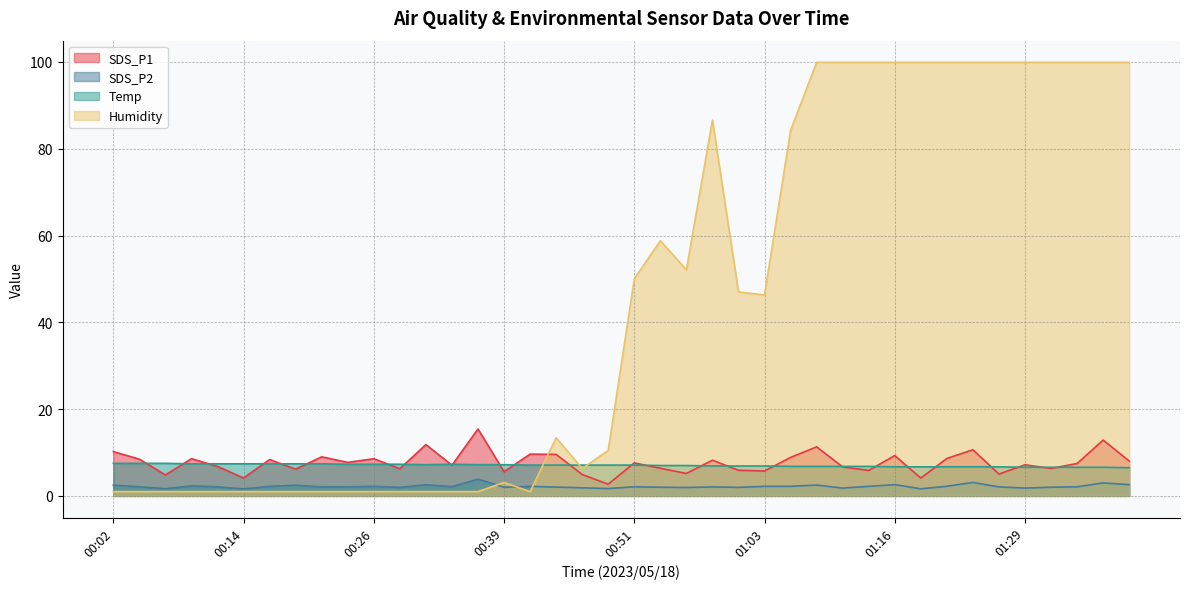

What position from the right is 00:04?

39